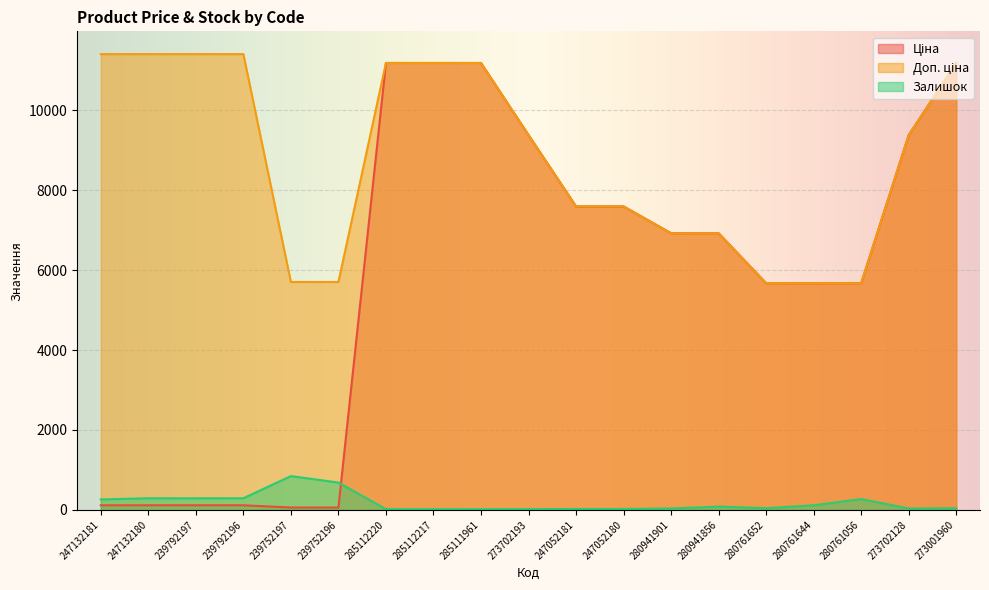

After their last crossing, which series has the higher values: Залишок or Ціна?

Ціна